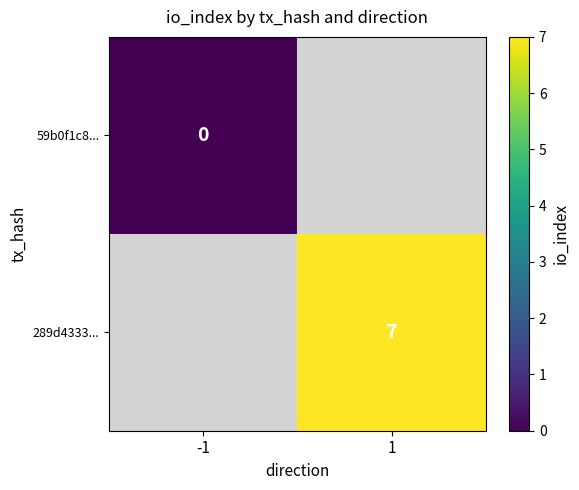

Count the number of categories in the chart.

2